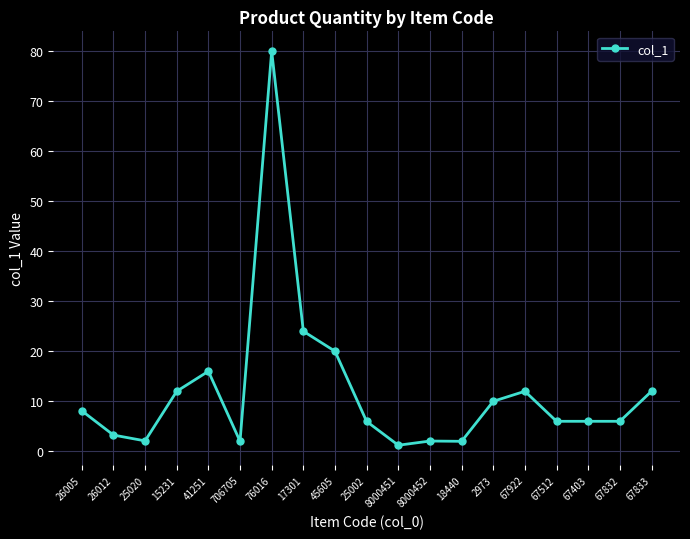

What is the value of the 12th point from the left?

2.1